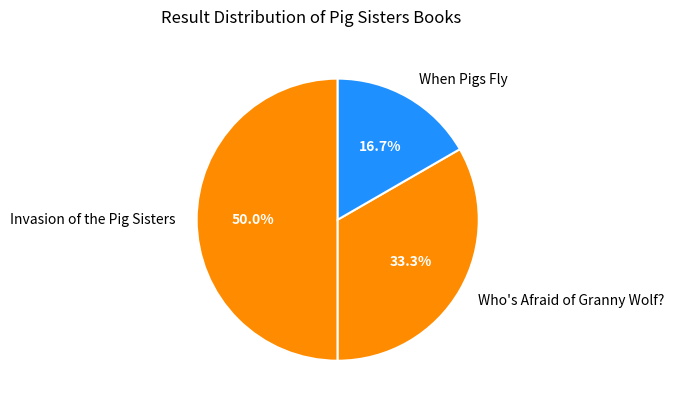

Between Invasion of the Pig Sisters and When Pigs Fly, which is larger?

Invasion of the Pig Sisters